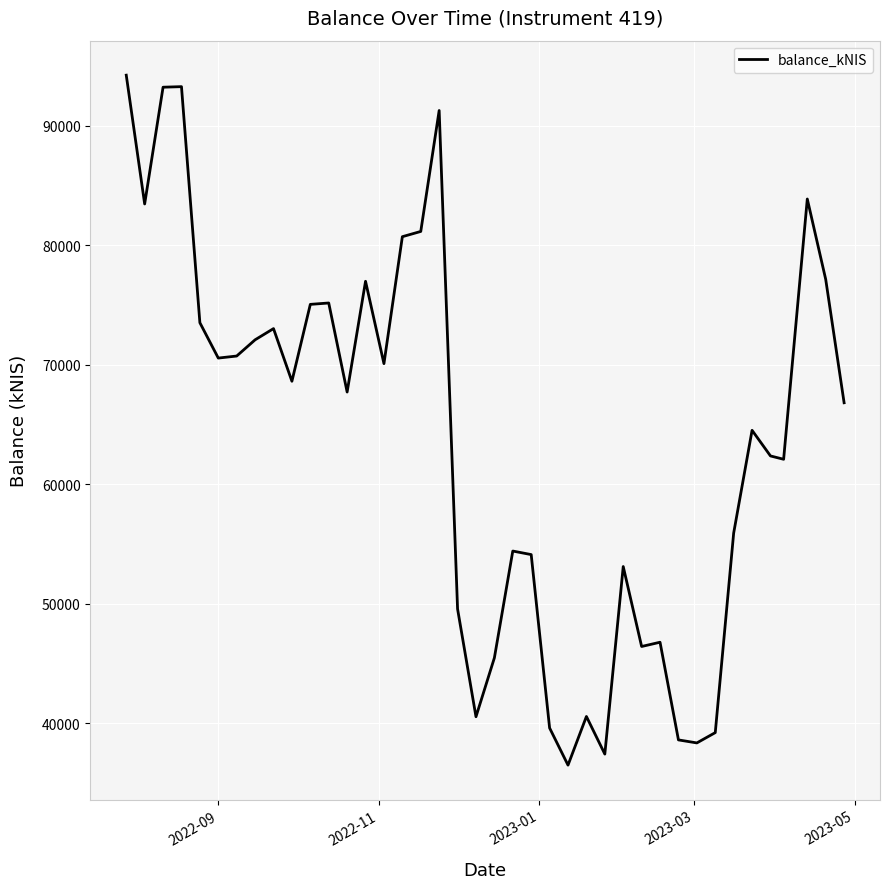

What is the difference between the maximum and minimum values?

57747.8